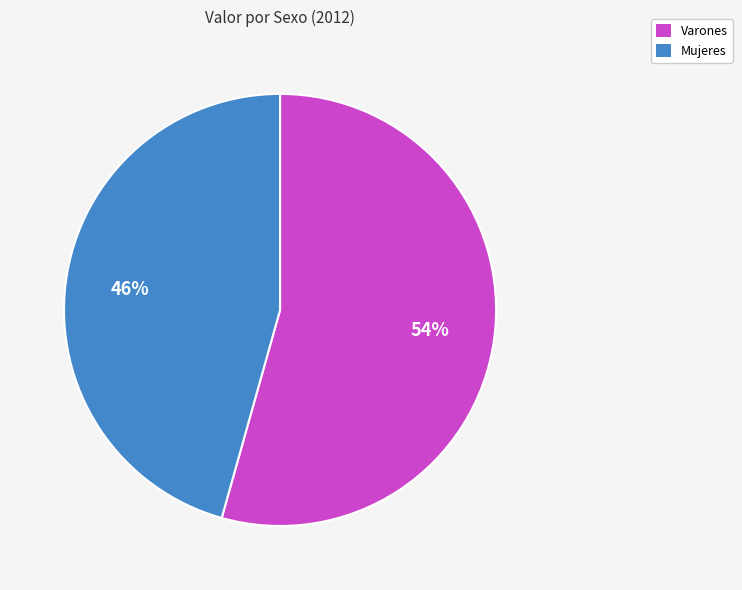

What percentage is the Varones slice, to the nearest percent?

54%